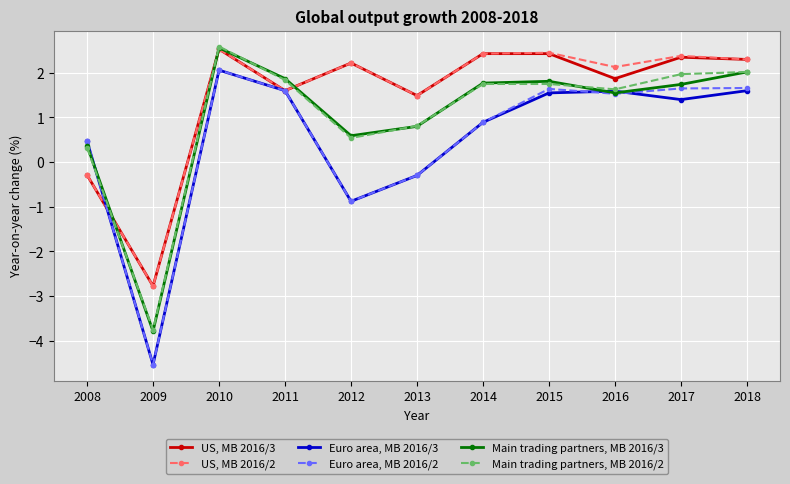

In Euro area, MB 2016/3, how many points are higher than both neighbors (excluding endpoints)?

2